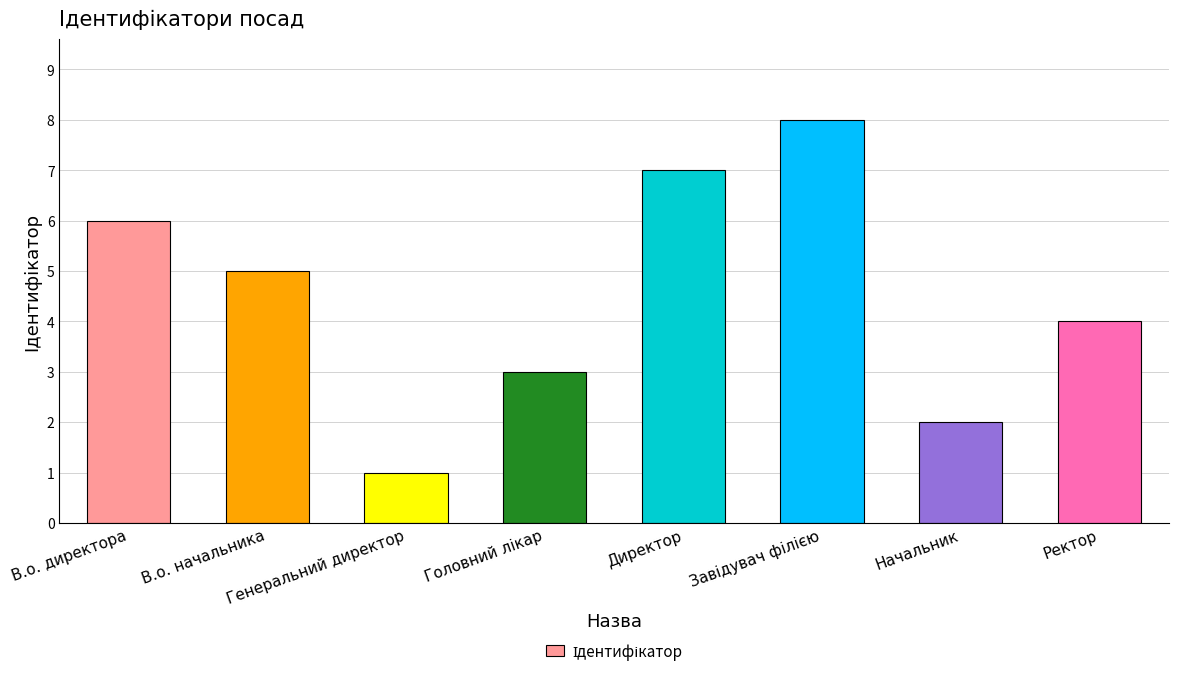

What is the smallest value displayed?

1